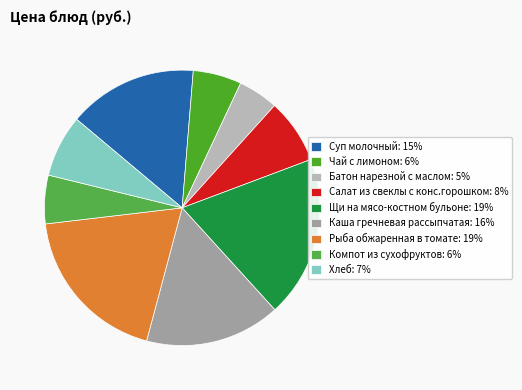

Is Щи на мясо-костном бульоне the majority of the pie?

No